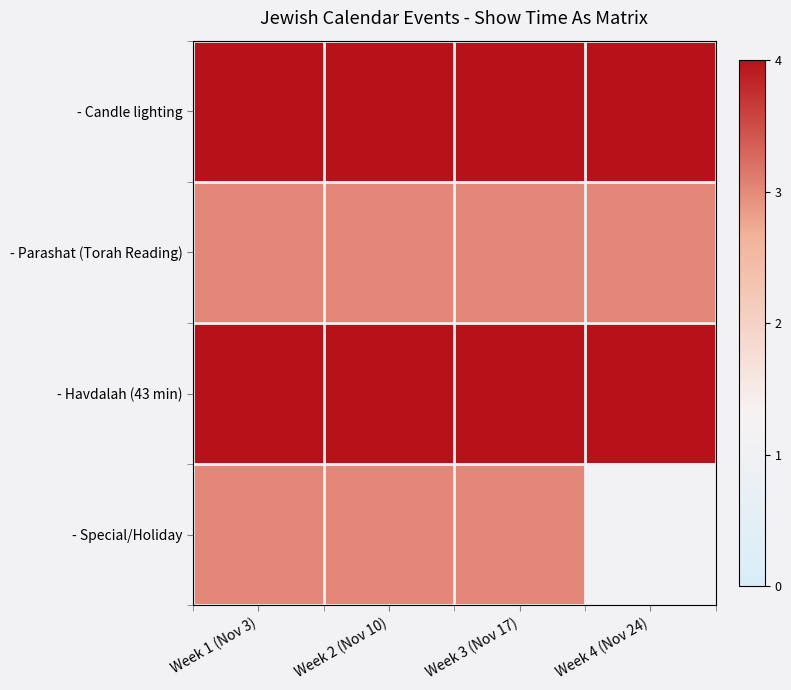

What is the total value across all series at Week 1 (Nov 3)?

14.0